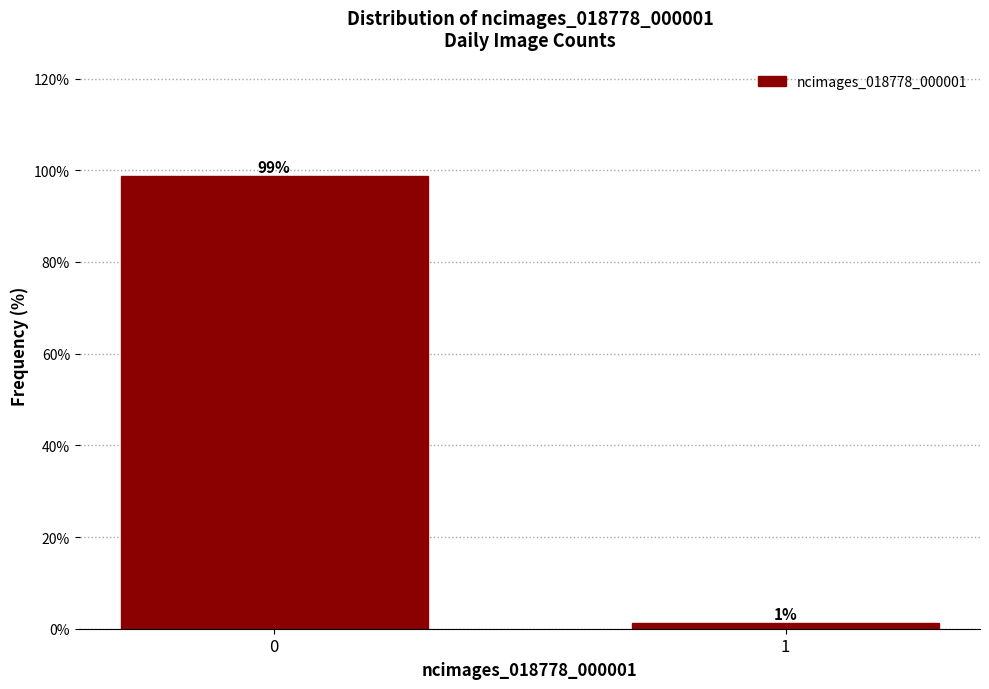

What is the sum of the values at 0 and 1?

100.0